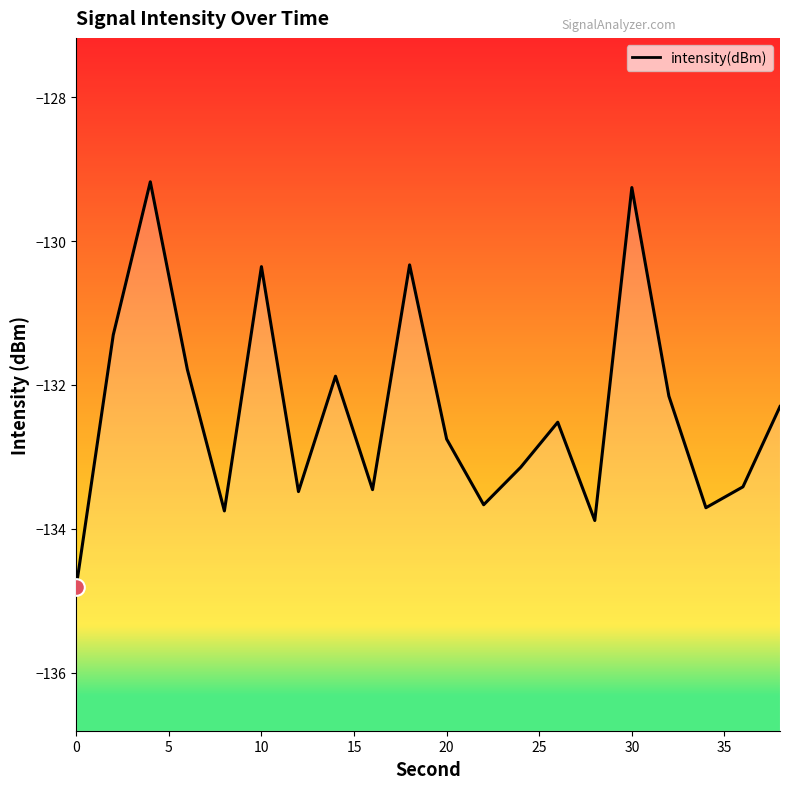

The chart shows a value of -44.2 at 20. True or false?

False